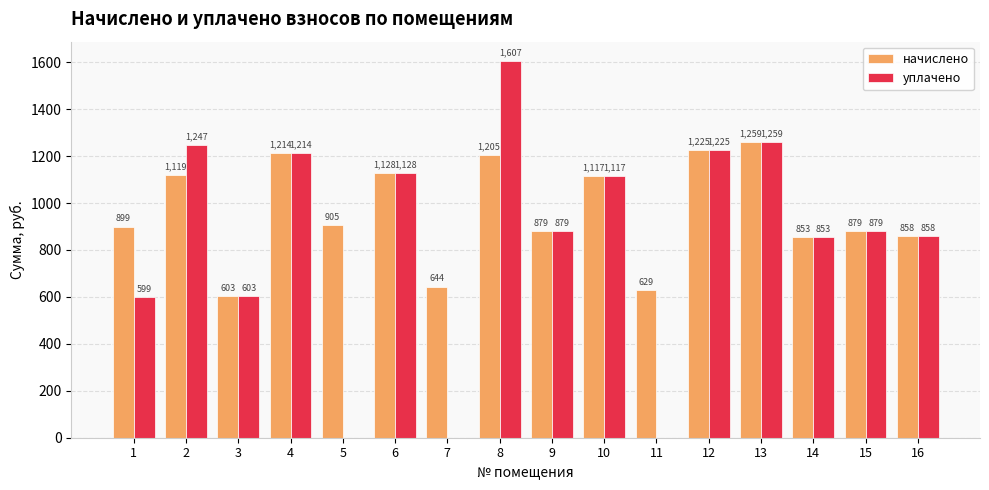

Is the value of уплачено at 1 greater than the value of начислено at 6?

No